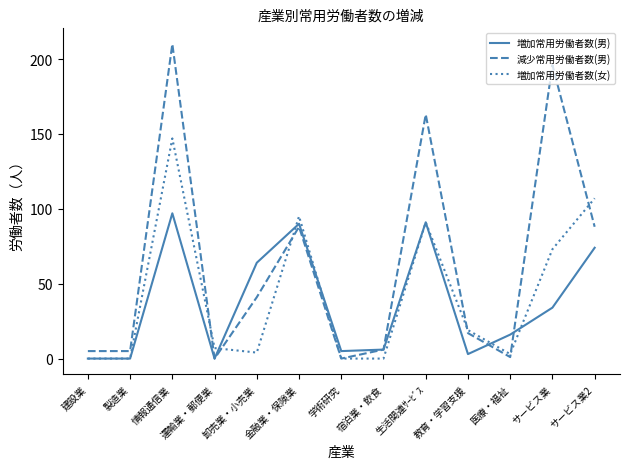

The value of 減少常用労働者数(男) at 建設業 is 5. True or false?

True